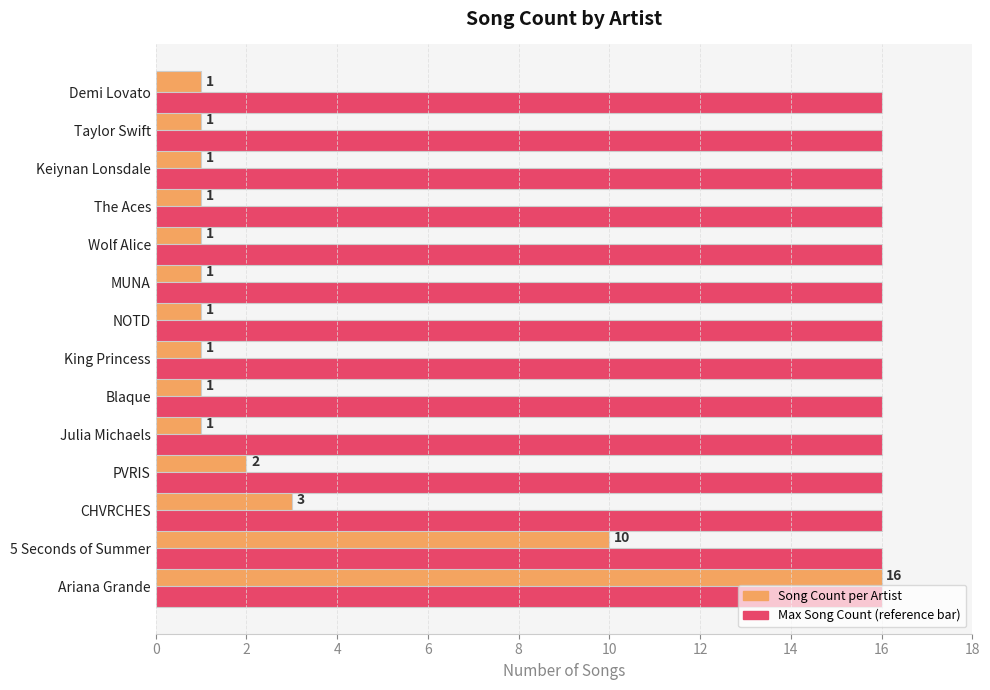

At which category is the sum across all series the highest?

Ariana Grande